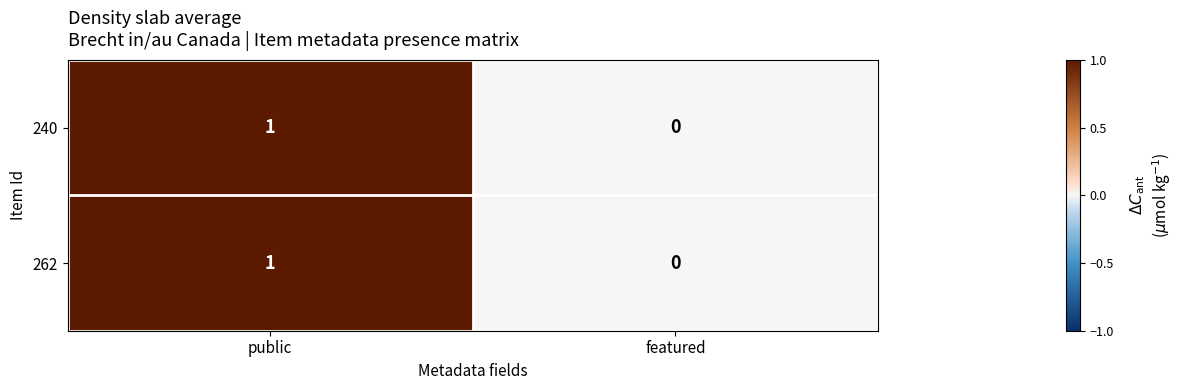

At which label is 262 closest to 0?

featured